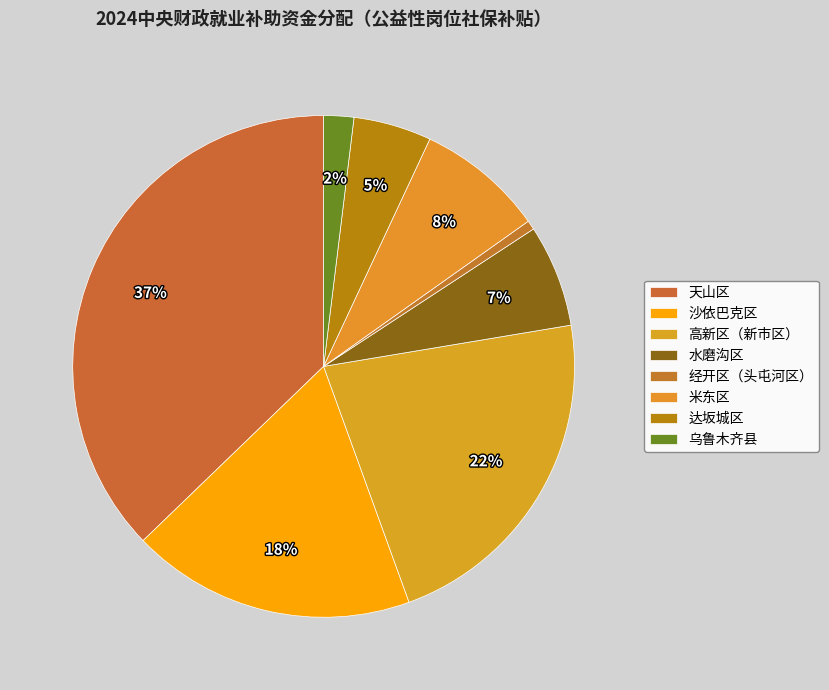

Does any single category account for the majority?

No